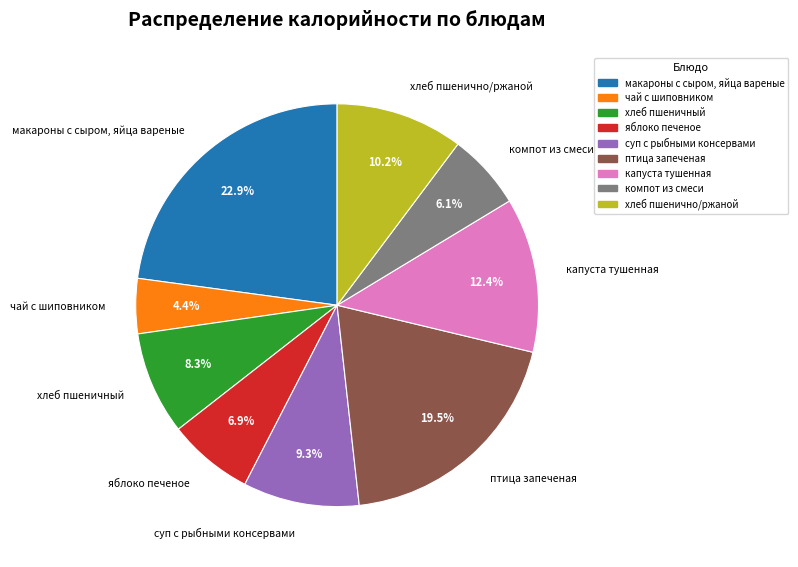

What is the ratio of the value at птица запеченая to the value at суп с рыбными консервами?

2.1